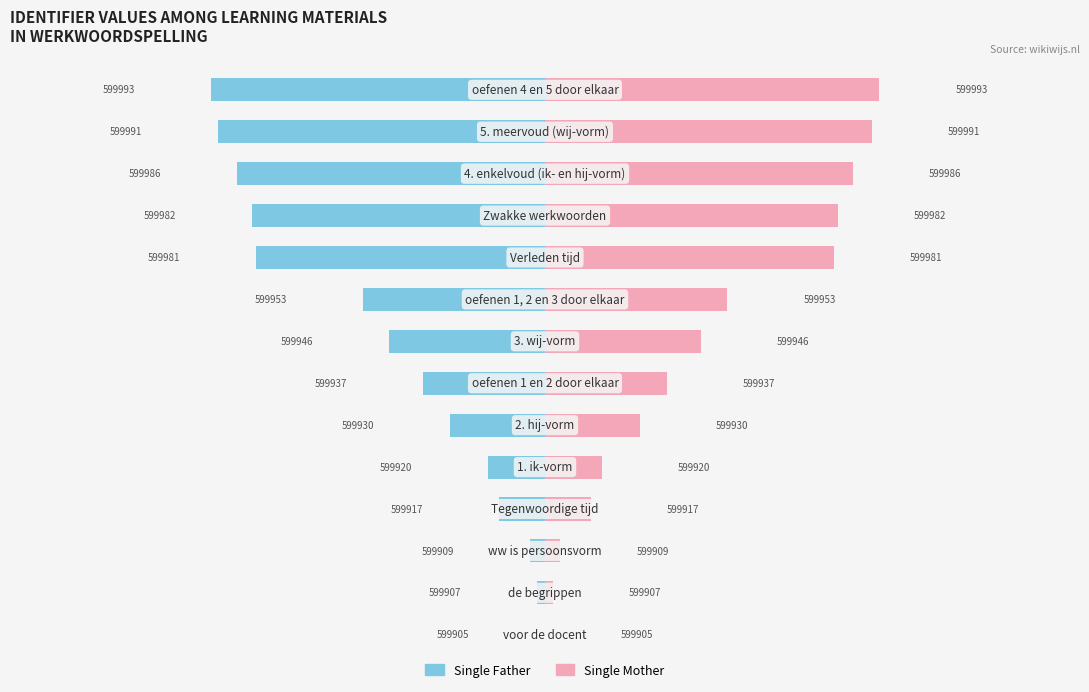

How many distinct data groups are displayed?

2